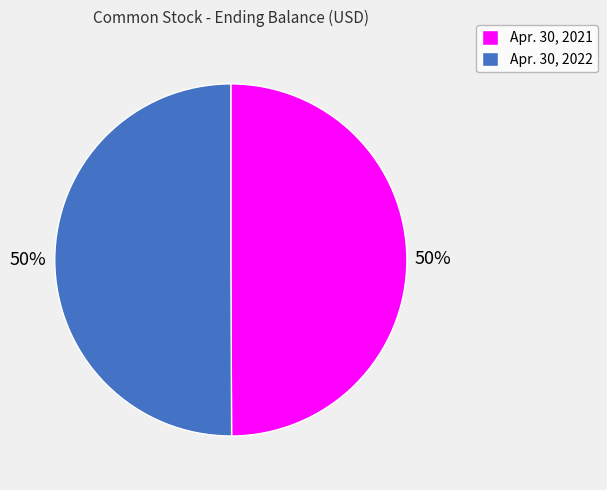

Is the sum of Apr. 30, 2022 and Apr. 30, 2021 greater than half?

Yes